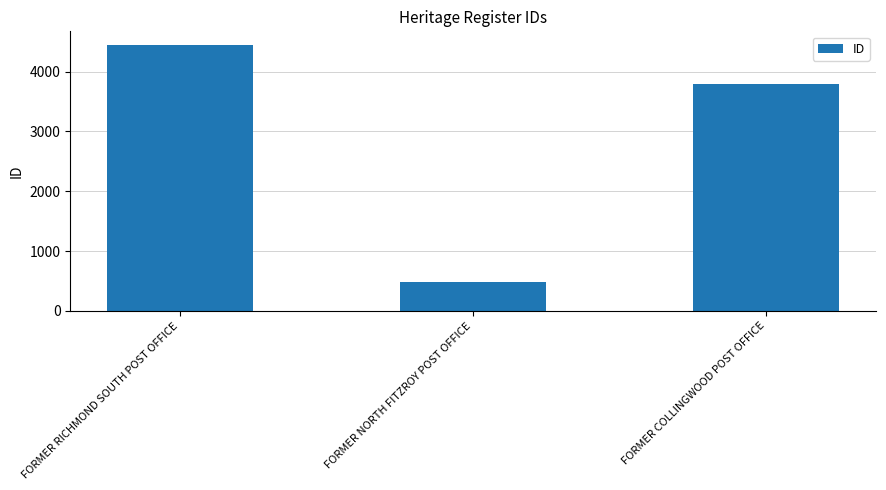

What is the label of the 3rd bar from the right?

FORMER RICHMOND SOUTH POST OFFICE